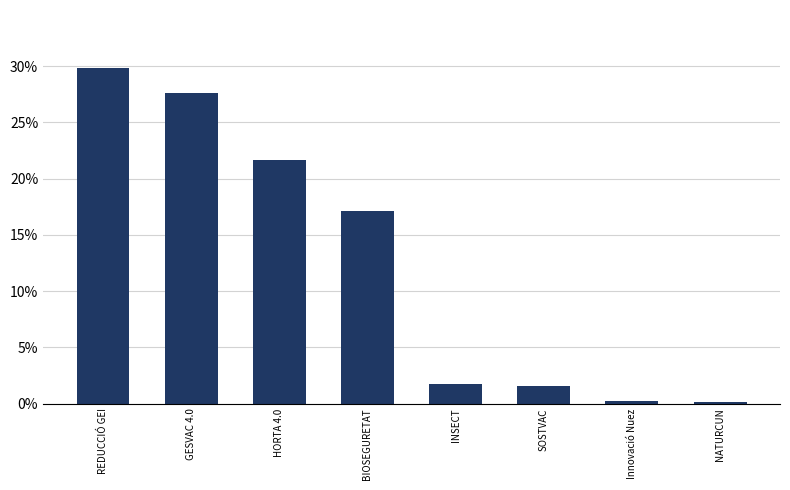

Does the chart contain stacked bars?

No